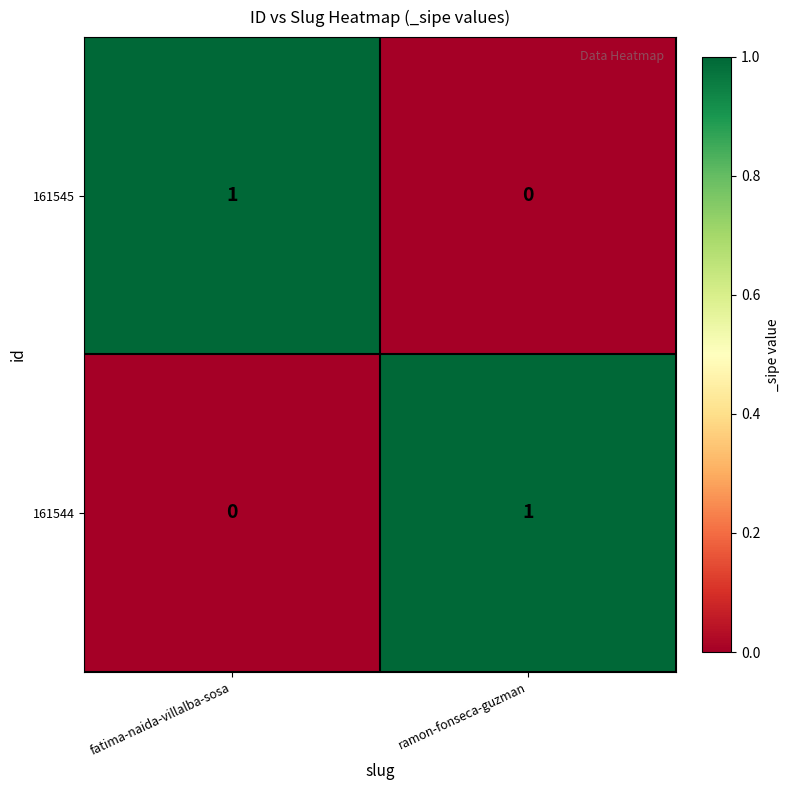

What is the total value across all series at ramon-fonseca-guzman?

1